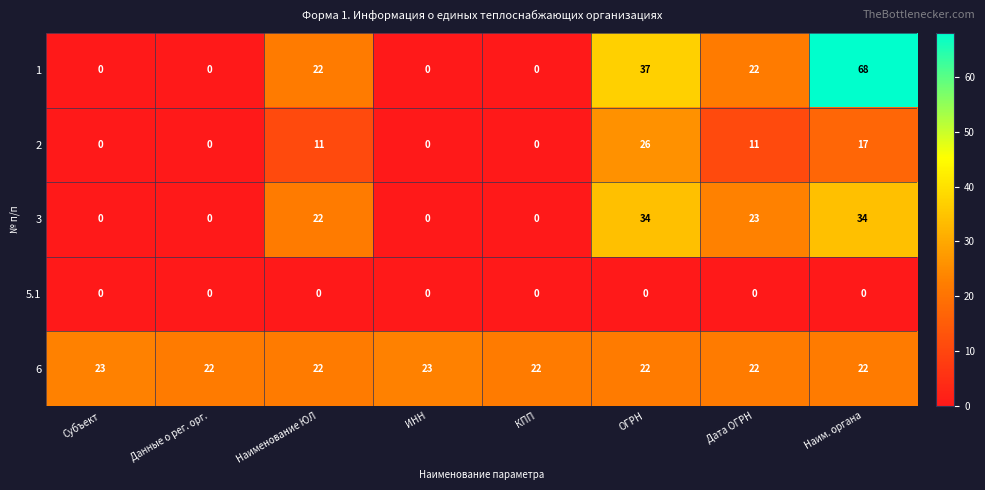

At how many categories does at least one series exceed 8?

8